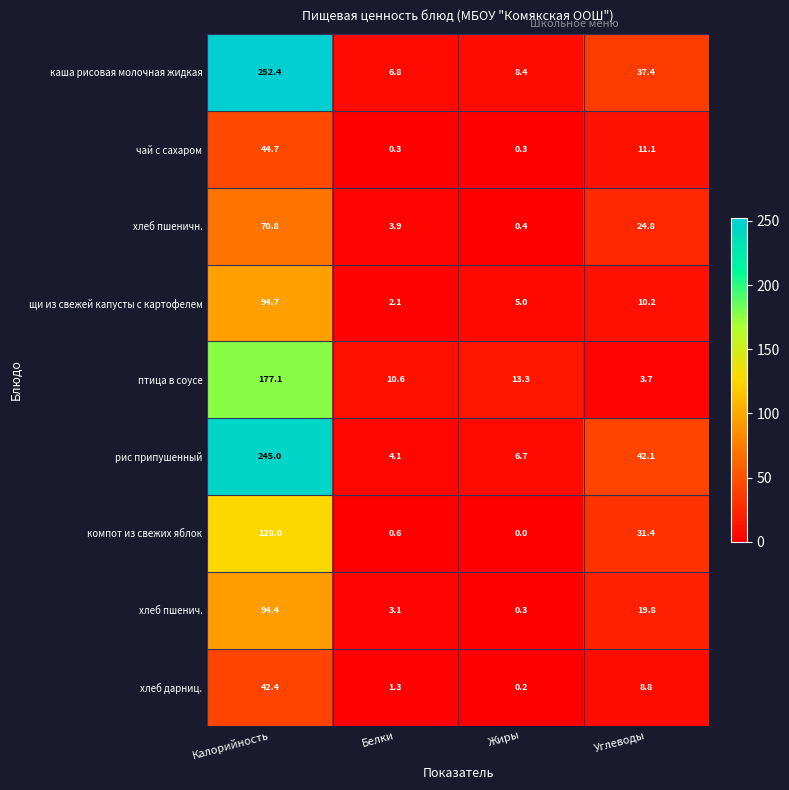

Which series has the widest spread of values?

каша рисовая молочная жидкая